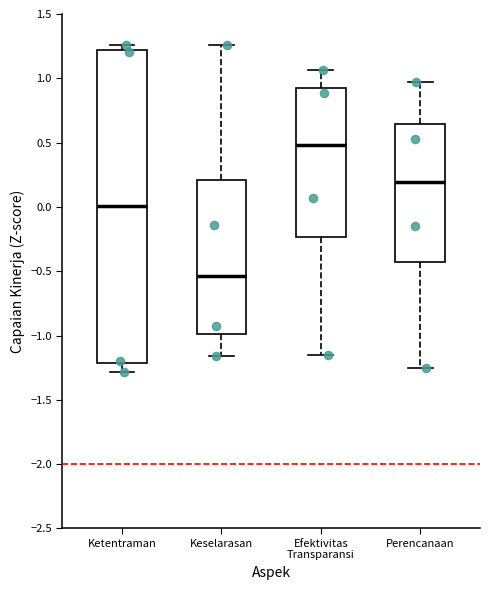

Where does the lower whisker of the box for Efektivitas Transparansi end on the y-axis? The values are not printed on the chart, so give them approximately, as read against the axis.

-1.15